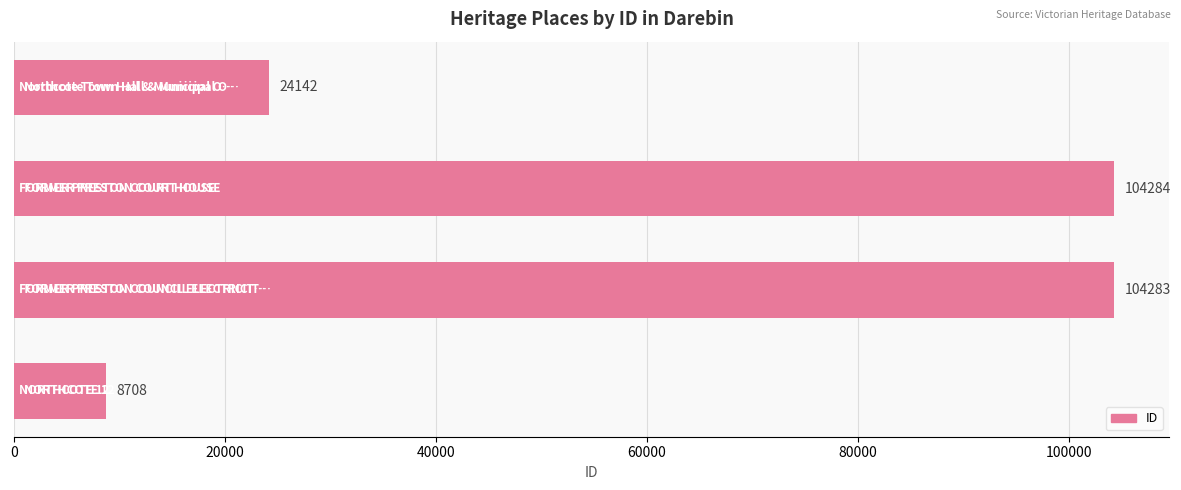

Reading bottom to top, transcribe all the data shown in this chart.

8708	104283	104284	24142